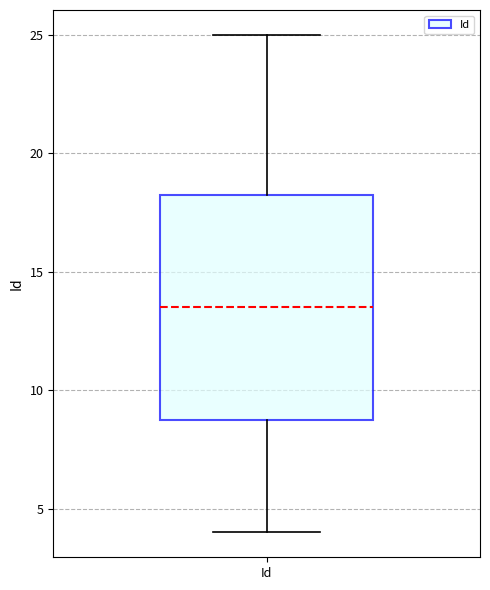

Read this box plot against the y-axis: the position of the median line, the range covered by the box, and the ends of both whiskers. The values are not printed on the chart, so give them approximately, as read against the axis.

median 13.5, box 9.0 to 18.5, whiskers 4.0 to 25.0